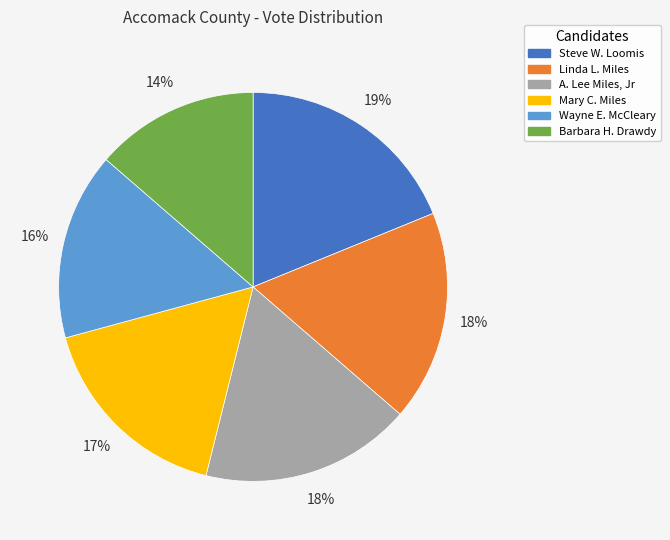

Is it true that Wayne E. McCleary is 10% of the pie?

False